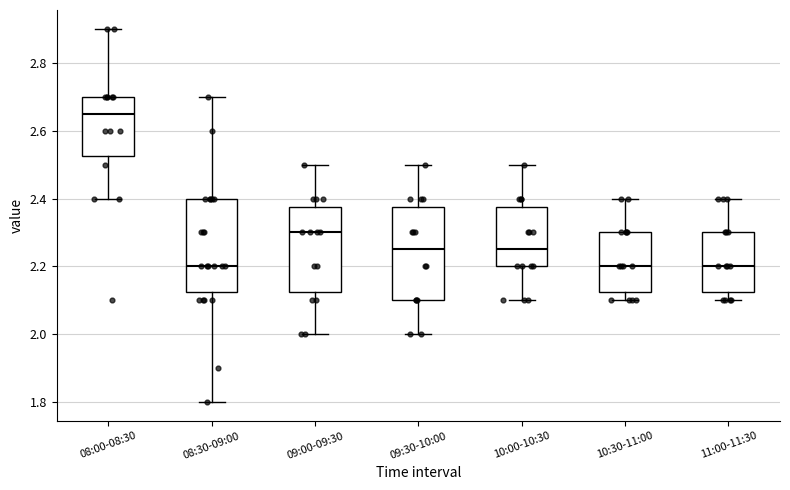

Reading left to right, read every box against the y-axis: the position of its median line, the range the box covers, and the ends of its whiskers. The values are not printed on the chart, so give them approximately, as read against the axis.

08:00-08:30: median 2.66, box 2.52 to 2.70, whiskers 2.40 to 2.90
08:30-09:00: median 2.20, box 2.12 to 2.40, whiskers 1.80 to 2.70
09:00-09:30: median 2.30, box 2.12 to 2.38, whiskers 2.00 to 2.50
09:30-10:00: median 2.26, box 2.10 to 2.38, whiskers 2.00 to 2.50
10:00-10:30: median 2.26, box 2.20 to 2.38, whiskers 2.10 to 2.50
10:30-11:00: median 2.20, box 2.12 to 2.30, whiskers 2.10 to 2.40
11:00-11:30: median 2.20, box 2.12 to 2.30, whiskers 2.10 to 2.40